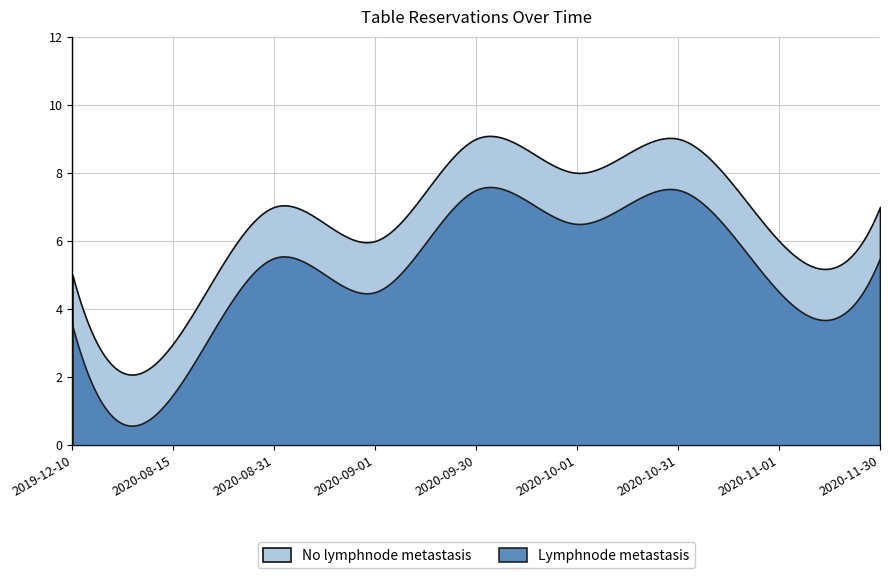

Count the number of values greater than 7.

3